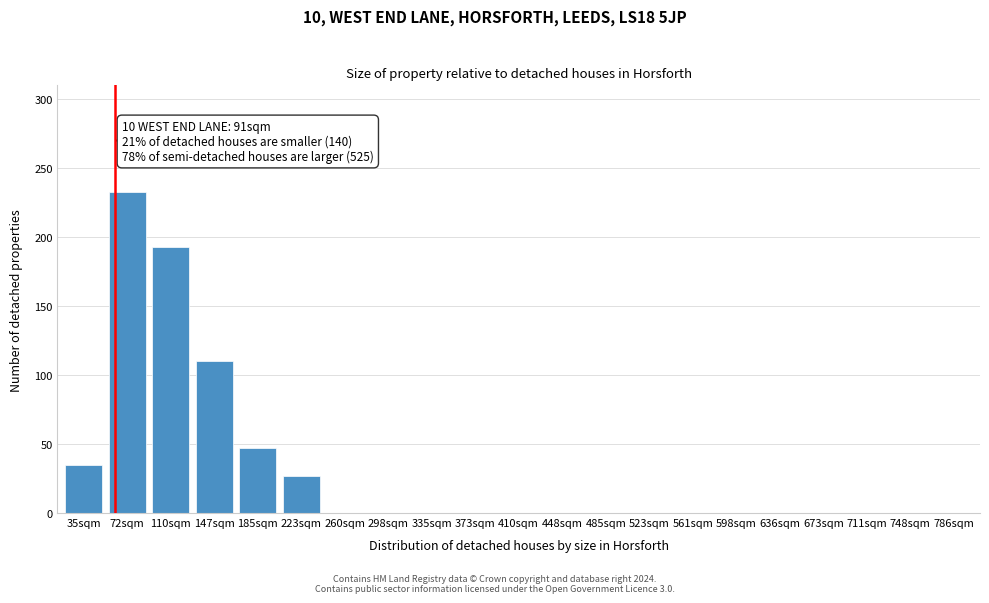

Reading right to left, what are all the values shown in this chart?

786sqm=0	748sqm=0	711sqm=0	673sqm=0	636sqm=0	598sqm=0	561sqm=0	523sqm=0	485sqm=0	448sqm=0	410sqm=0	373sqm=0	335sqm=0	298sqm=0	260sqm=0	223sqm=27	185sqm=47	147sqm=110	110sqm=193	72sqm=233	35sqm=35